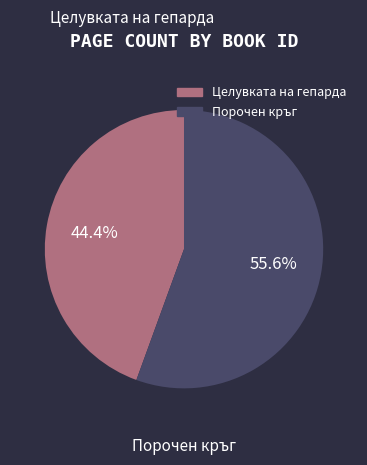

Is there a majority slice in this chart?

Yes